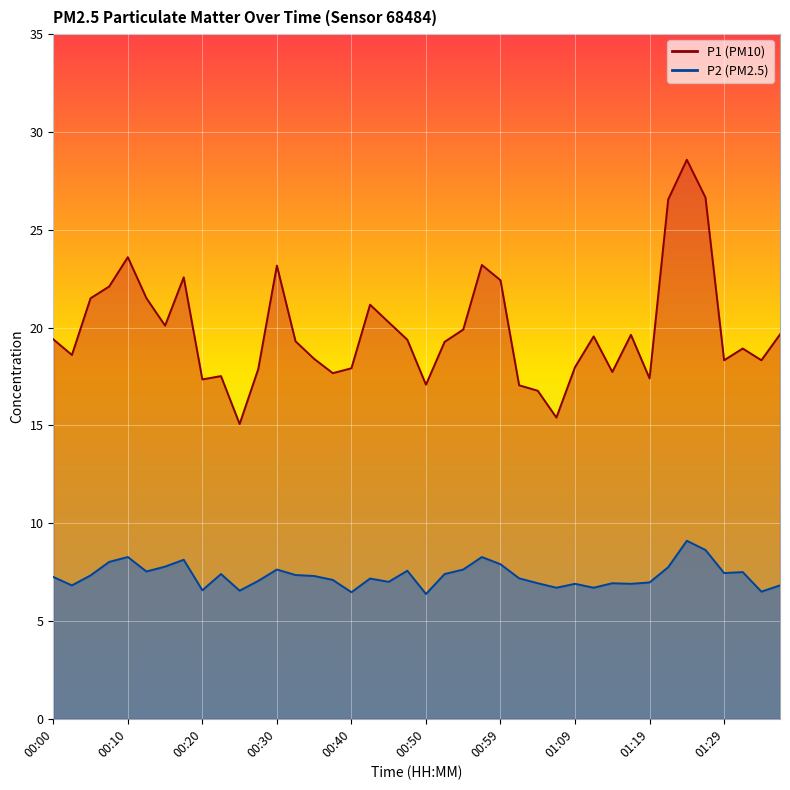

Is it true that P2 equals 7.6 at 00:55?

True